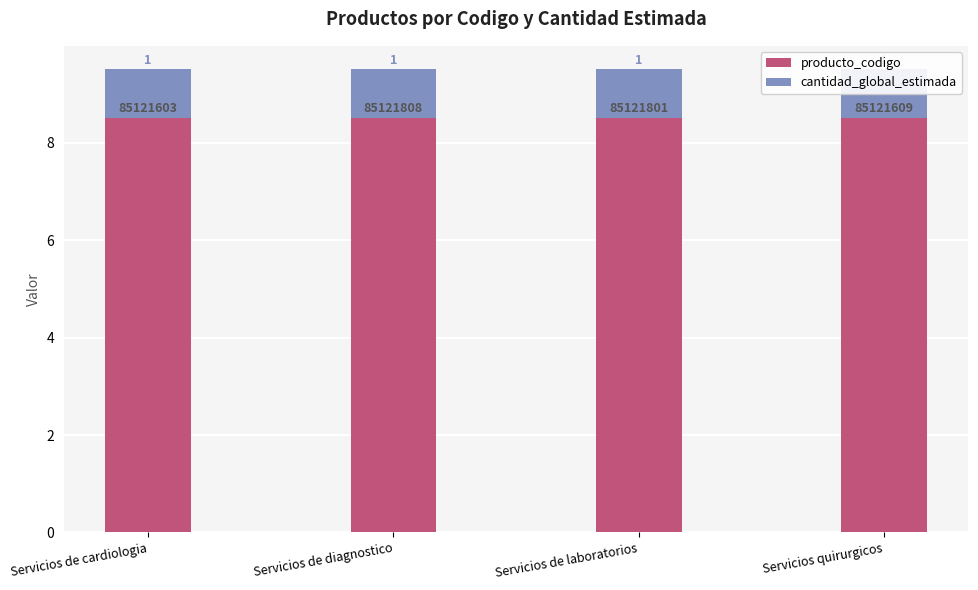

Which series has the widest spread of values?

producto_codigo